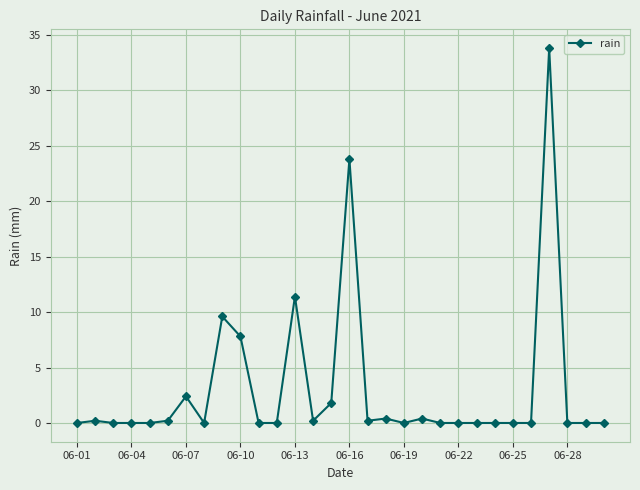

How many series are shown in this chart?

1